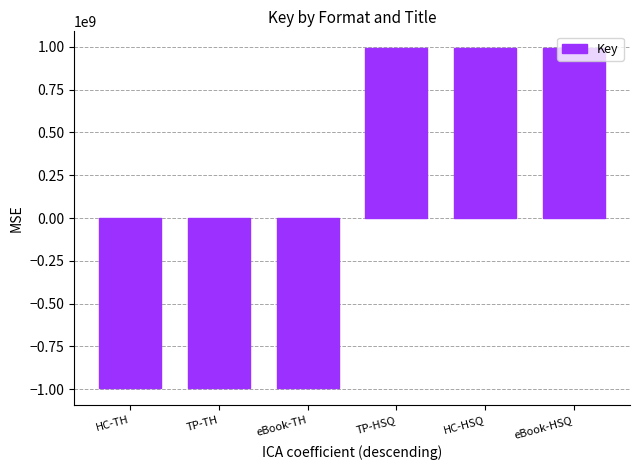

Which has a higher value, HC-TH or TP-HSQ?

TP-HSQ